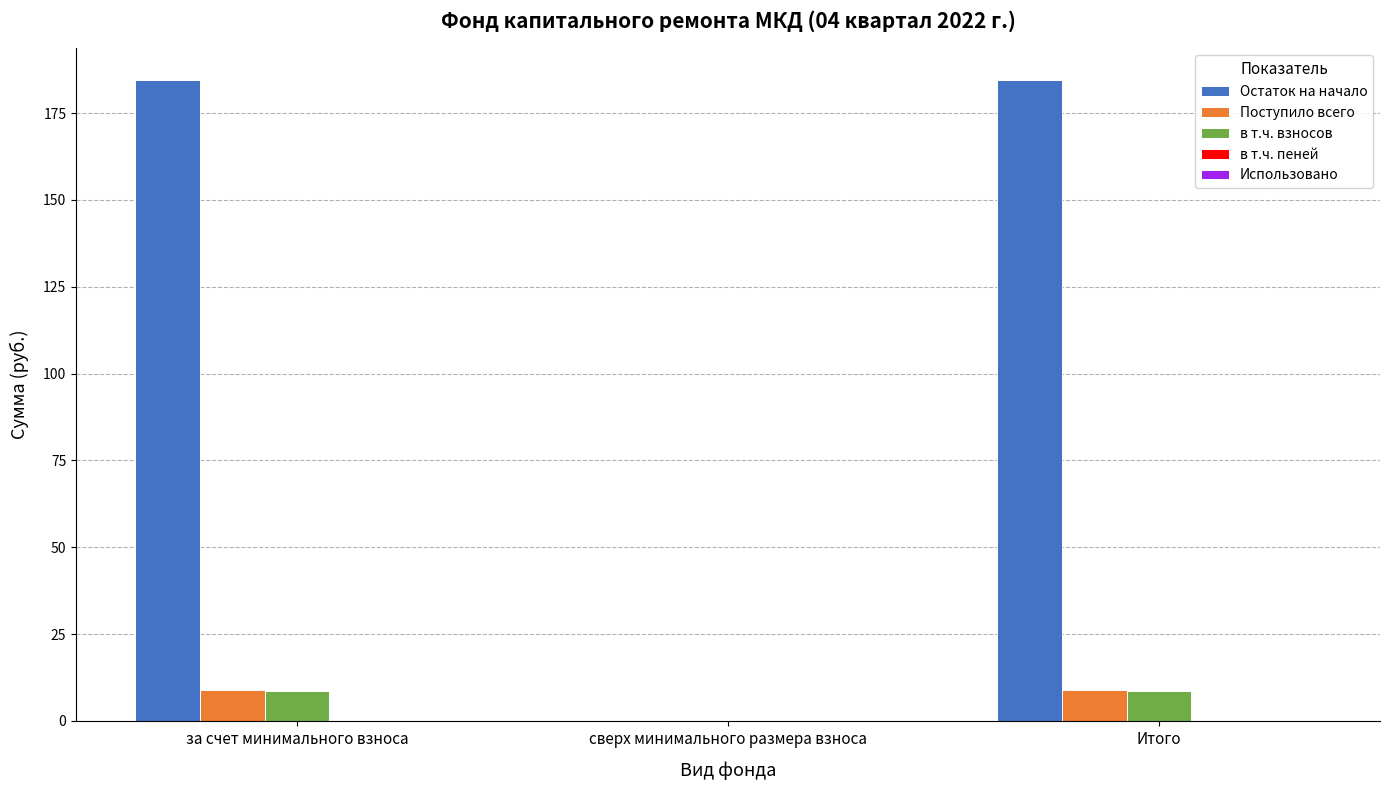

The Остаток на начало series shows 251.7 at Итого. True or false?

False